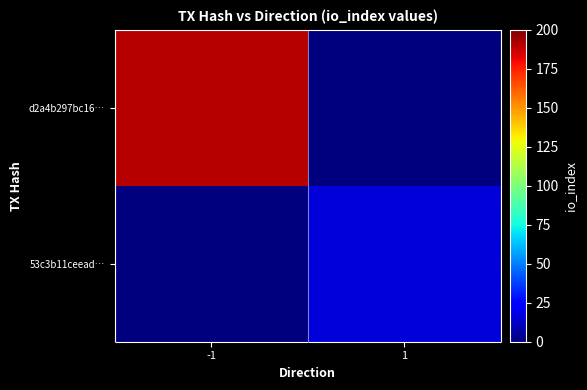

Reading left to right, what are all the values shown in this chart?

d2a4b297bc16…: -1=190	1=0
53c3b11ceead…: -1=0	1=16